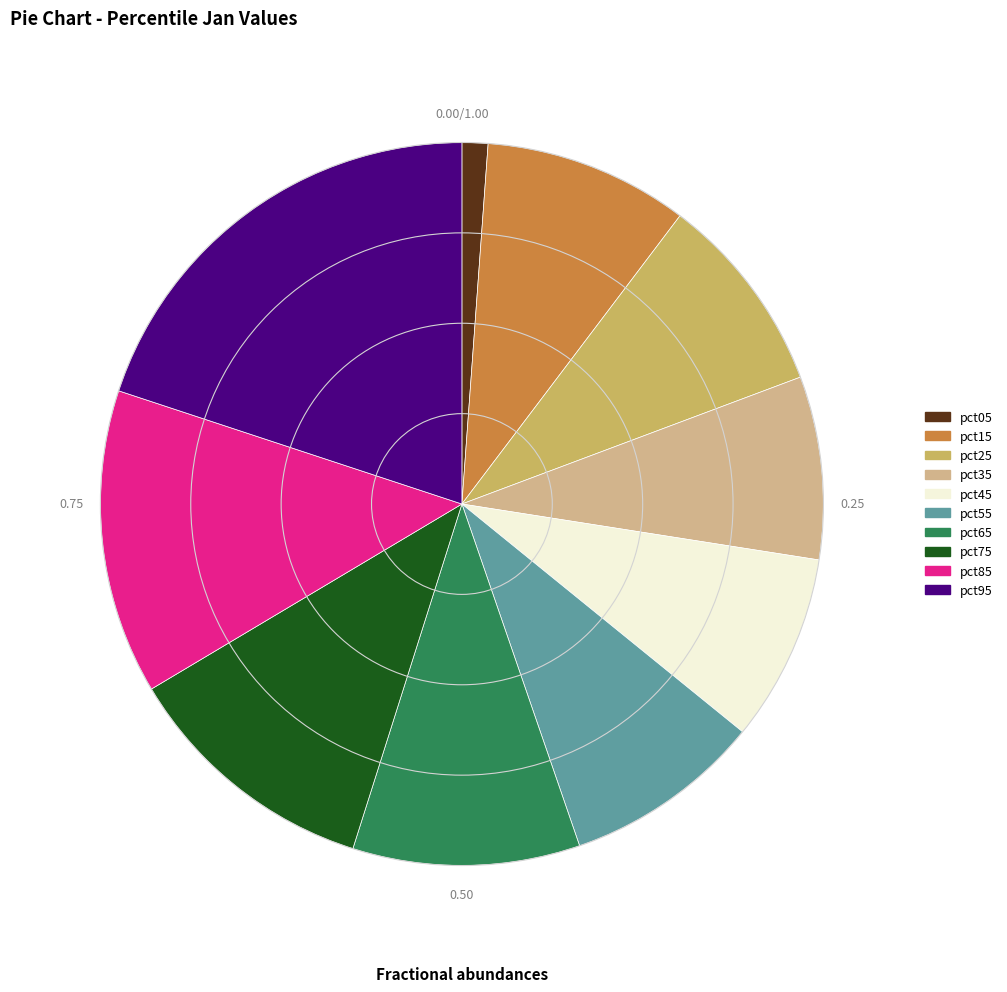

Does any single category account for the majority?

No